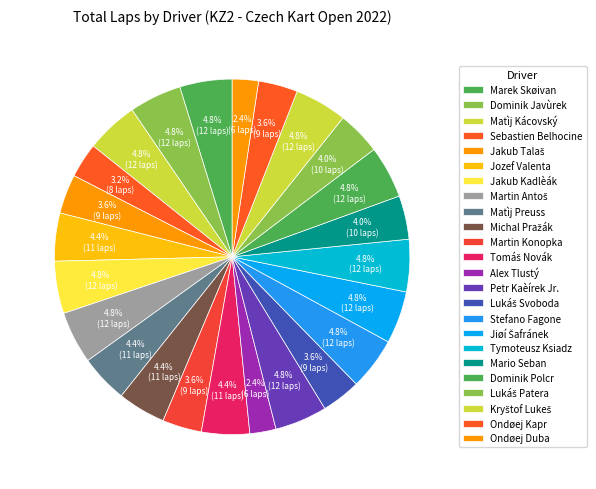

To the nearest percent, what percentage of the pie is Martin Konopka?

4%